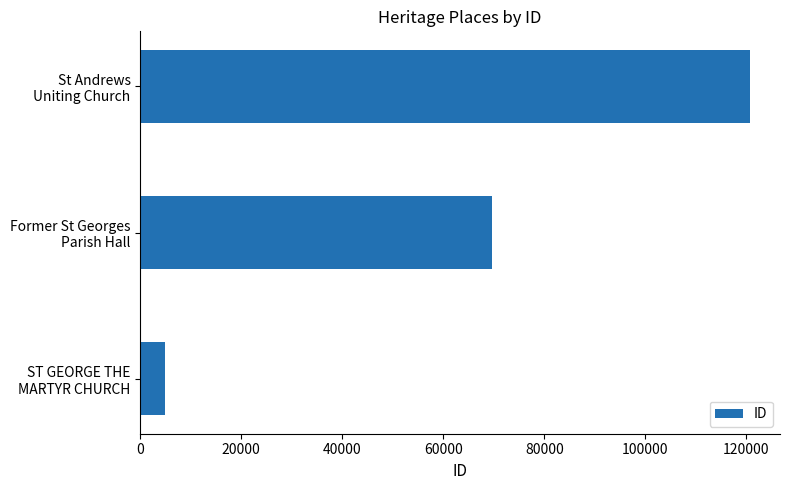

How many series are shown in this chart?

1